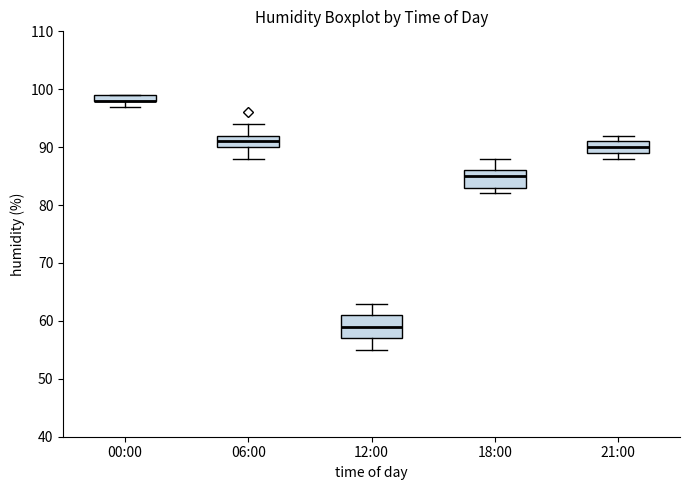

Where is the lower edge of the box for 21:00 on the y-axis? The values are not printed on the chart, so give them approximately, as read against the axis.

89